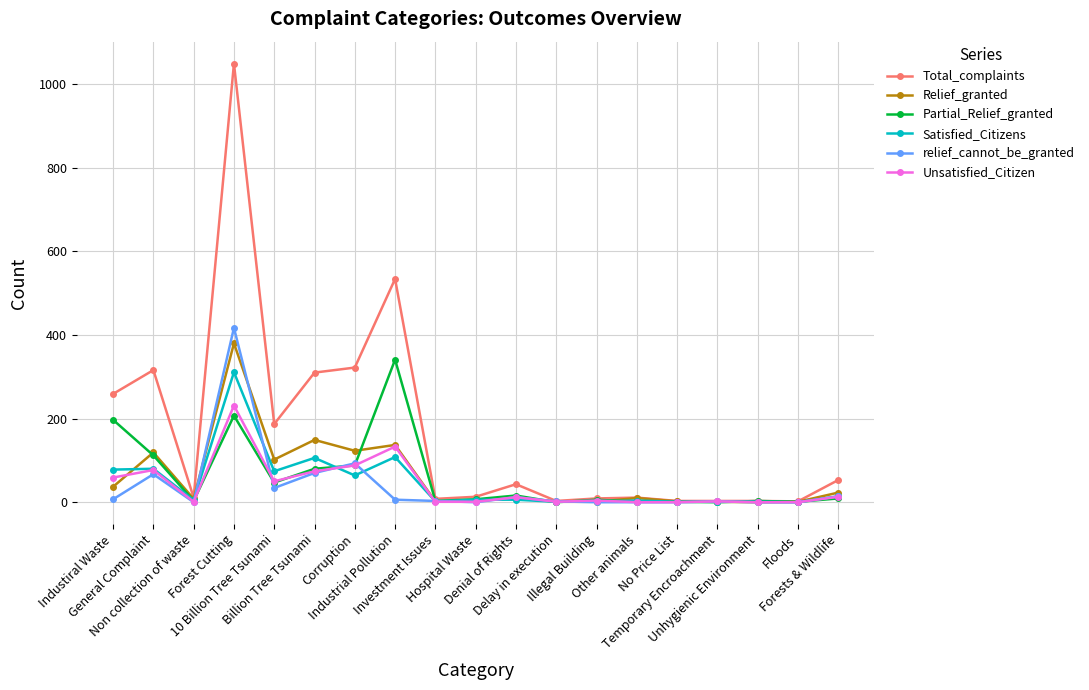

What is the spread (max minus min) of values at Illegal Building?

9